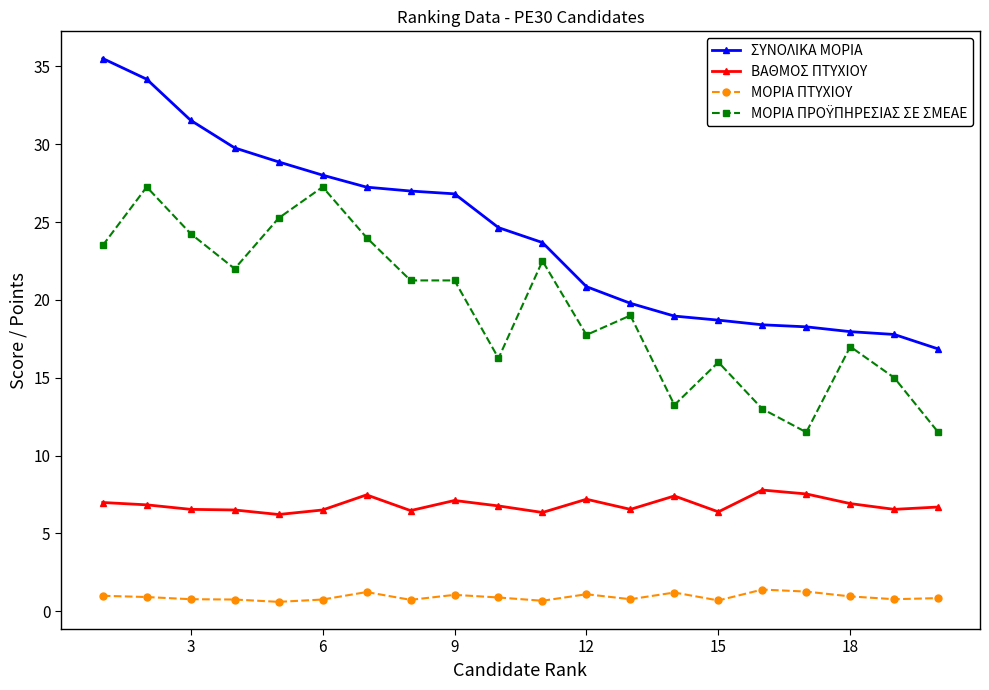

What is the sum of all ΒΑΘΜΟΣ ΠΤΥΧΙΟΥ values?

136.9